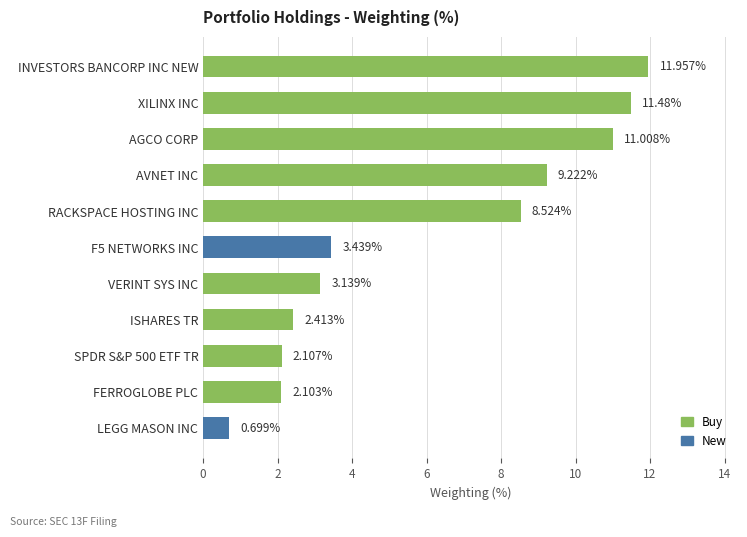

What is the sum of the values at AGCO CORP and F5 NETWORKS INC?

14.4